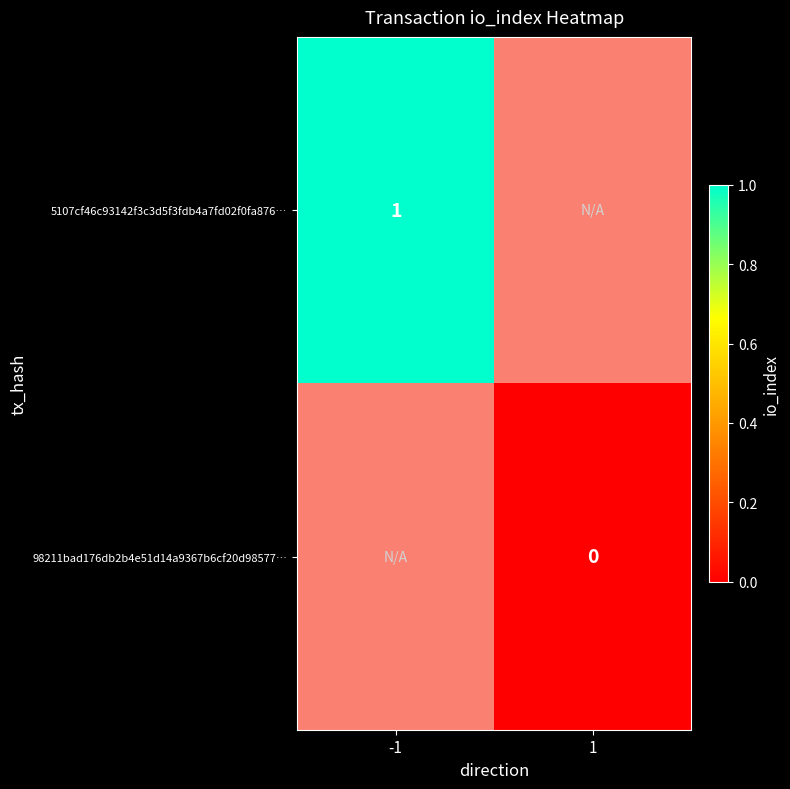

Is it true that 5107cf46c93142f3c3d5f3fdb4a7fd02f0fa876… equals 0 at -1?

False